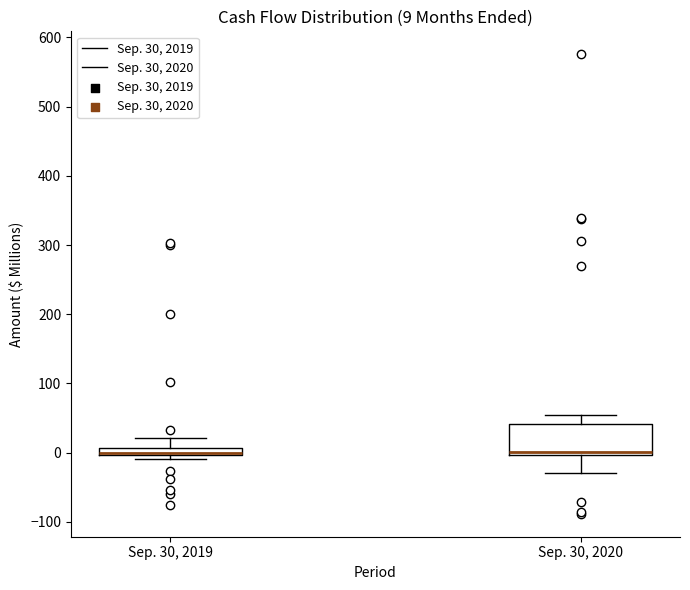

Comparing the boxes themselves (not the whiskers), which one is the tallest?

Sep. 30, 2020